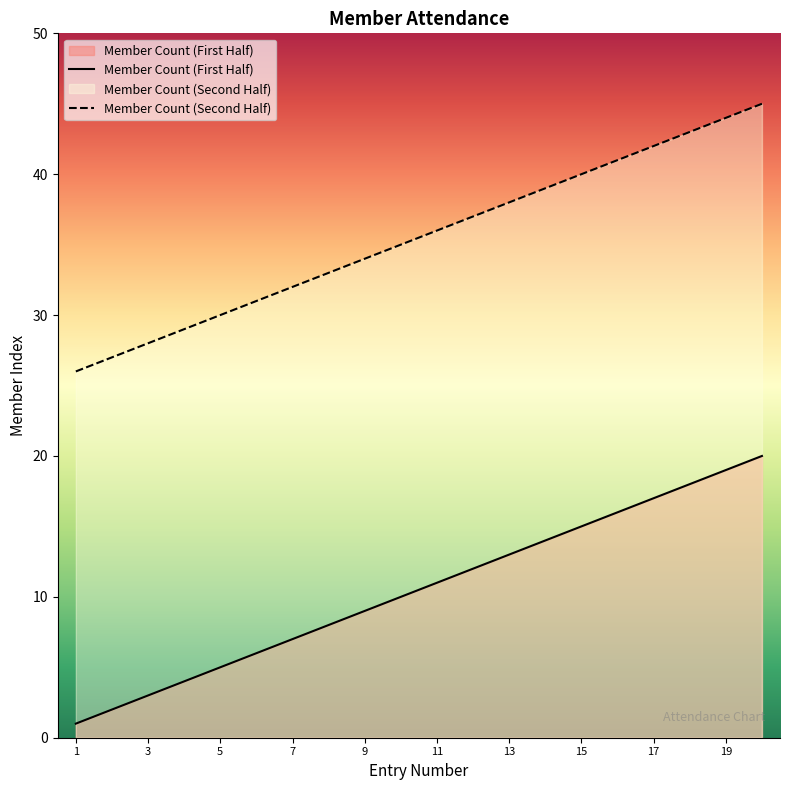

What is the minimum value shown in the chart?

1